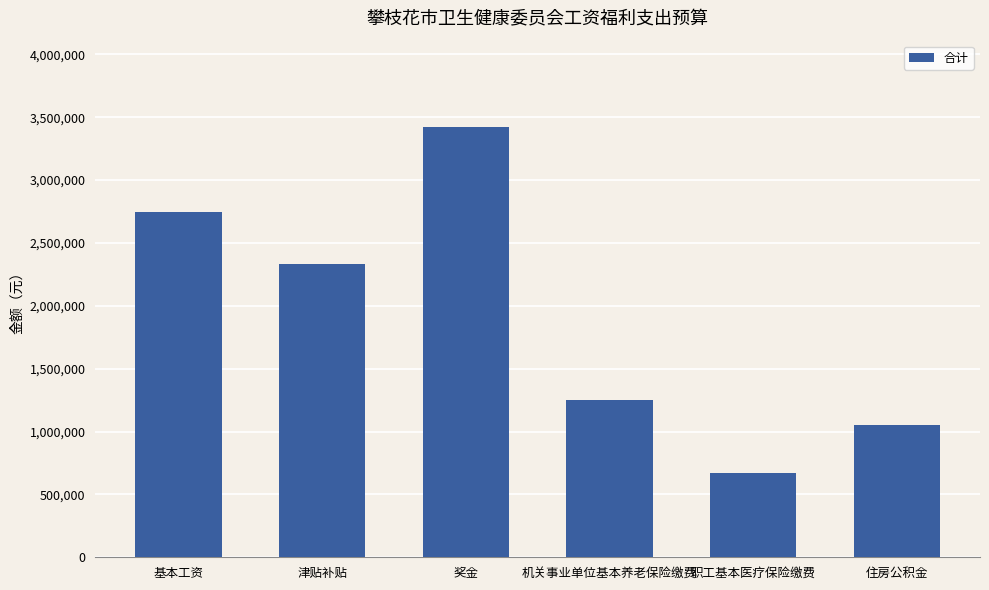

List the labels in order of value, largest first.

奖金, 基本工资, 津贴补贴, 机关事业单位基本养老保险缴费, 住房公积金, 职工基本医疗保险缴费